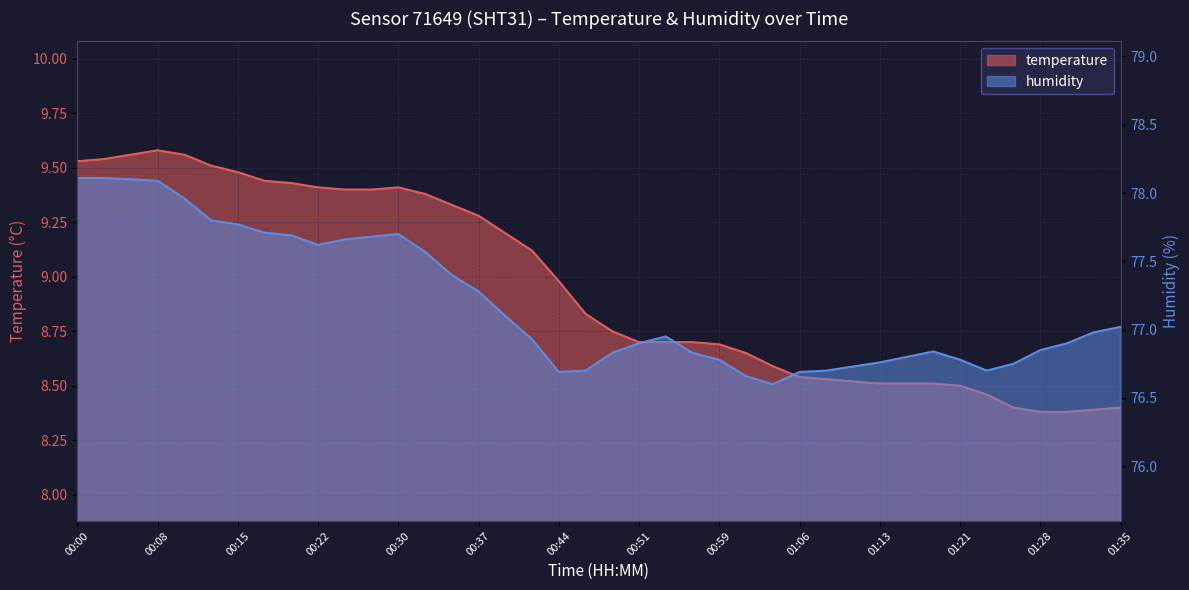

Reading left to right, transcribe all the data shown in this chart.

temperature: 00:00=9.5	00:03=9.5	00:05=9.6	00:08=9.6	00:10=9.6	00:12=9.5	00:15=9.5	00:17=9.4	00:20=9.4	00:22=9.4	00:25=9.4	00:27=9.4	00:30=9.4	00:32=9.4	00:34=9.3	00:37=9.3	00:39=9.2	00:42=9.1	00:44=9.0	00:47=8.8	00:49=8.8	00:51=8.7	00:54=8.7	00:56=8.7	00:59=8.7	01:01=8.7	01:04=8.6	01:06=8.5	01:09=8.5	01:11=8.5	01:13=8.5	01:16=8.5	01:18=8.5	01:21=8.5	01:23=8.5	01:26=8.4	01:28=8.4	01:31=8.4	01:33=8.4	01:35=8.4
humidity: 00:00=78.1	00:03=78.1	00:05=78.1	00:08=78.1	00:10=78.0	00:12=77.8	00:15=77.8	00:17=77.7	00:20=77.7	00:22=77.6	00:25=77.7	00:27=77.7	00:30=77.7	00:32=77.6	00:34=77.4	00:37=77.3	00:39=77.1	00:42=76.9	00:44=76.7	00:47=76.7	00:49=76.8	00:51=76.9	00:54=77.0	00:56=76.8	00:59=76.8	01:01=76.7	01:04=76.6	01:06=76.7	01:09=76.7	01:11=76.7	01:13=76.8	01:16=76.8	01:18=76.8	01:21=76.8	01:23=76.7	01:26=76.8	01:28=76.8	01:31=76.9	01:33=77.0	01:35=77.0